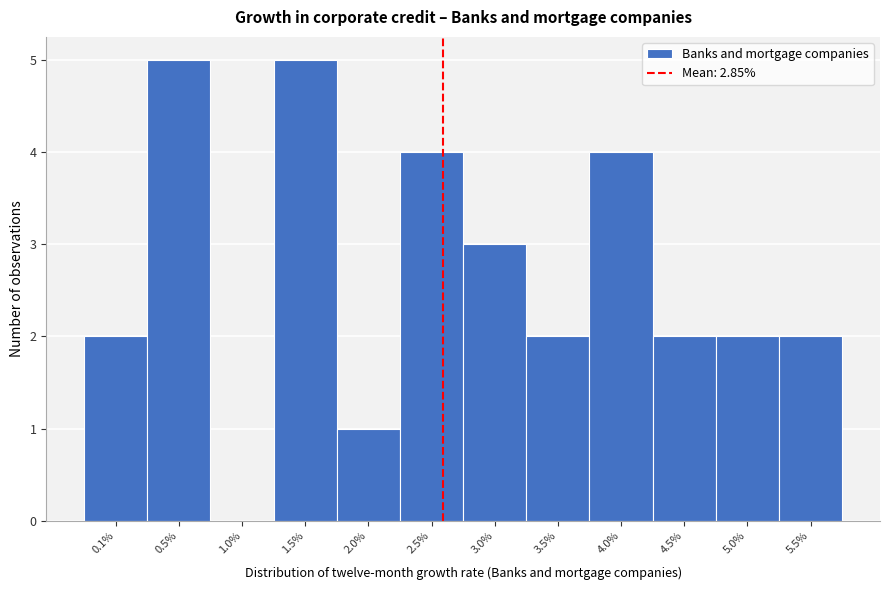

Reading left to right, extract all data points from this chart.

0.1%=2	0.5%=5	1.0%=0	1.5%=5	2.0%=1	2.5%=4	3.0%=3	3.5%=2	4.0%=4	4.5%=2	5.0%=2	5.5%=2